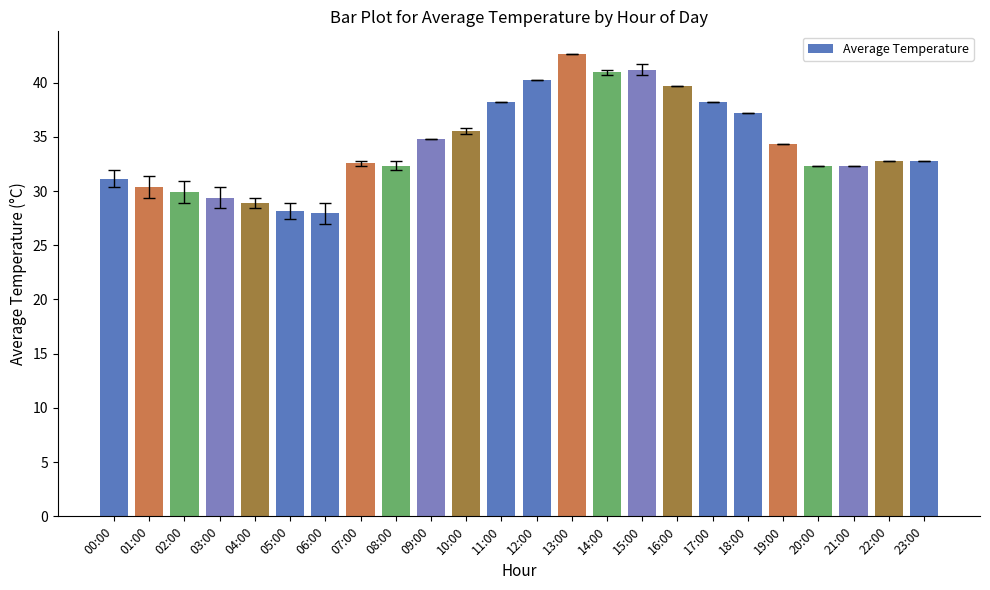

True or false: the data shows 32.8 at 22:00.

True